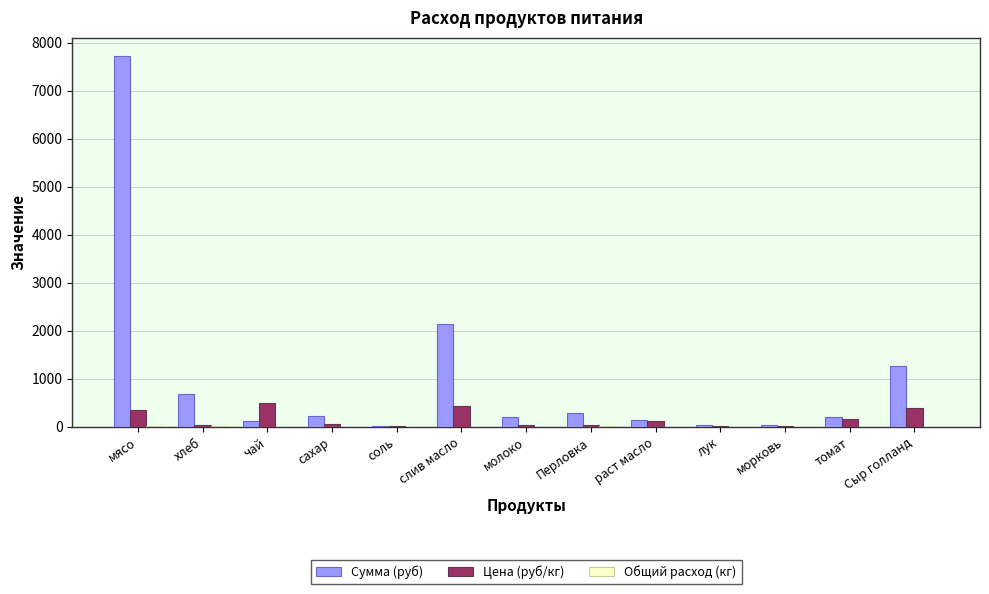

At which category is the sum across all series the highest?

мясо